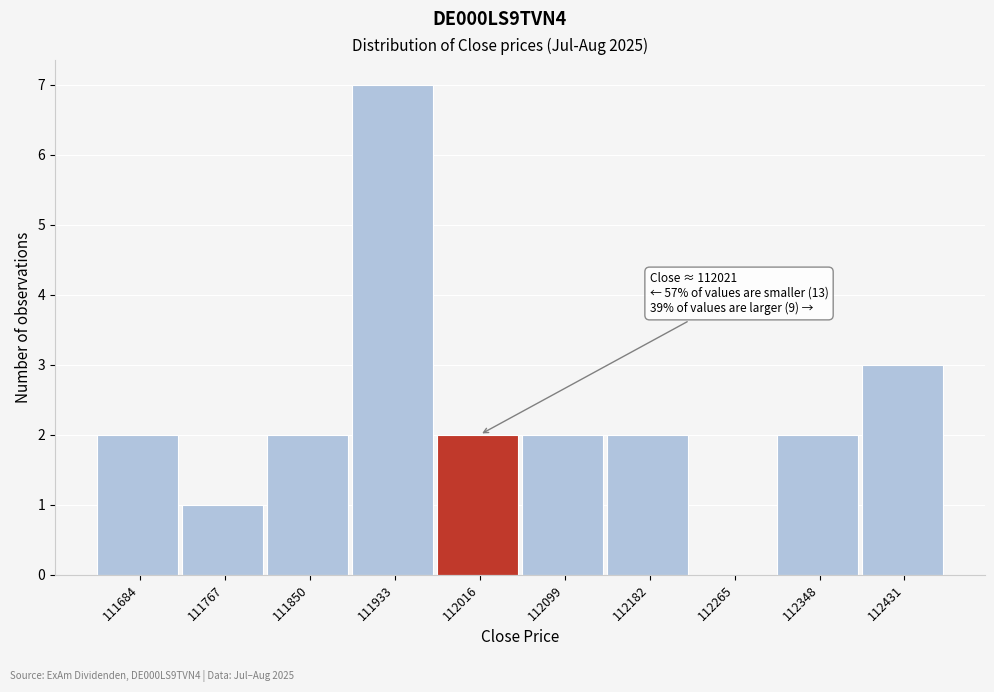

Reading left to right, transcribe all the data shown in this chart.

111684=2	111767=1	111850=2	111933=7	112016=2	112099=2	112182=2	112265=0	112348=2	112431=3